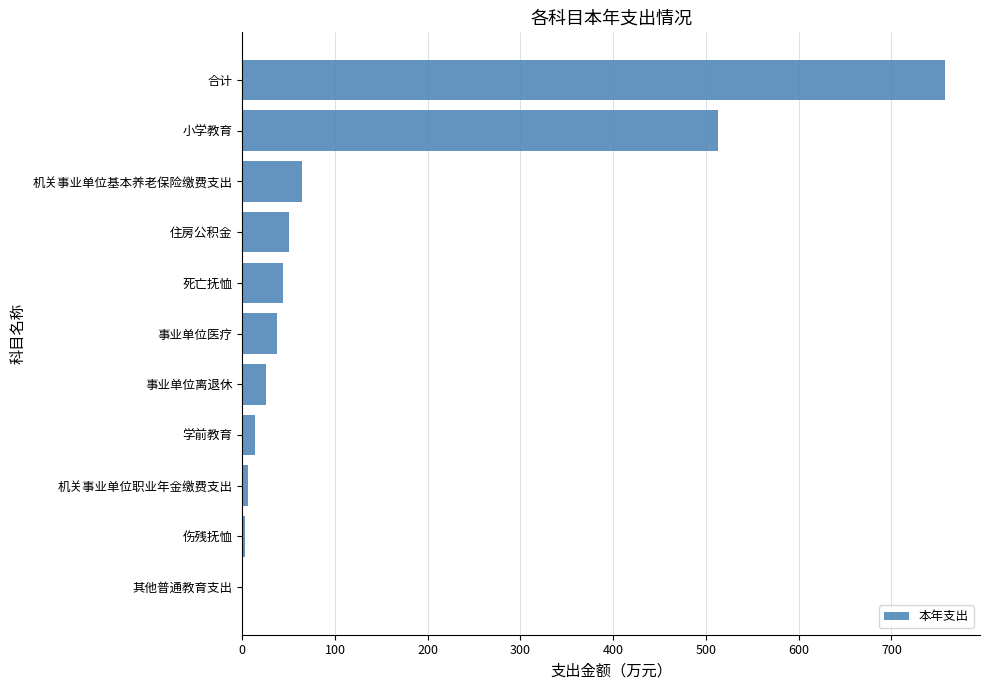

Which has a higher value, 其他普通教育支出 or 事业单位医疗?

事业单位医疗